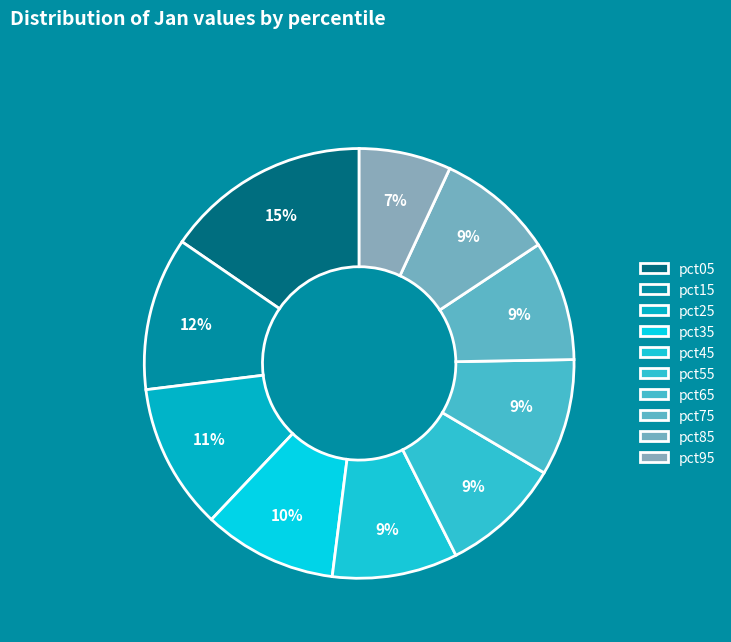

To the nearest percent, what is the average slice percentage?

10%